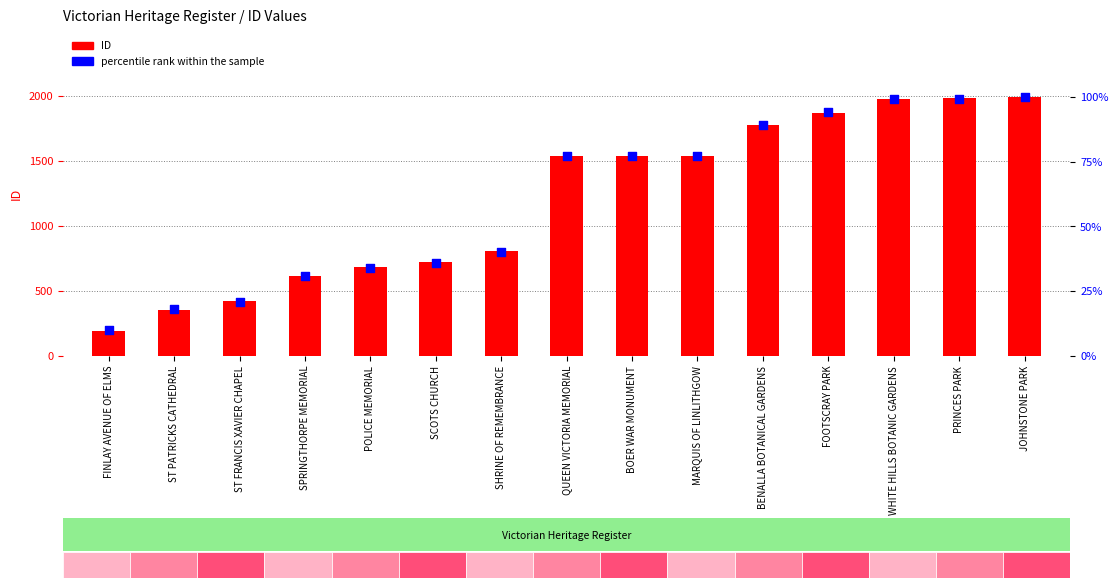

What are all the series names shown in the legend?

ID, percentile rank within the sample